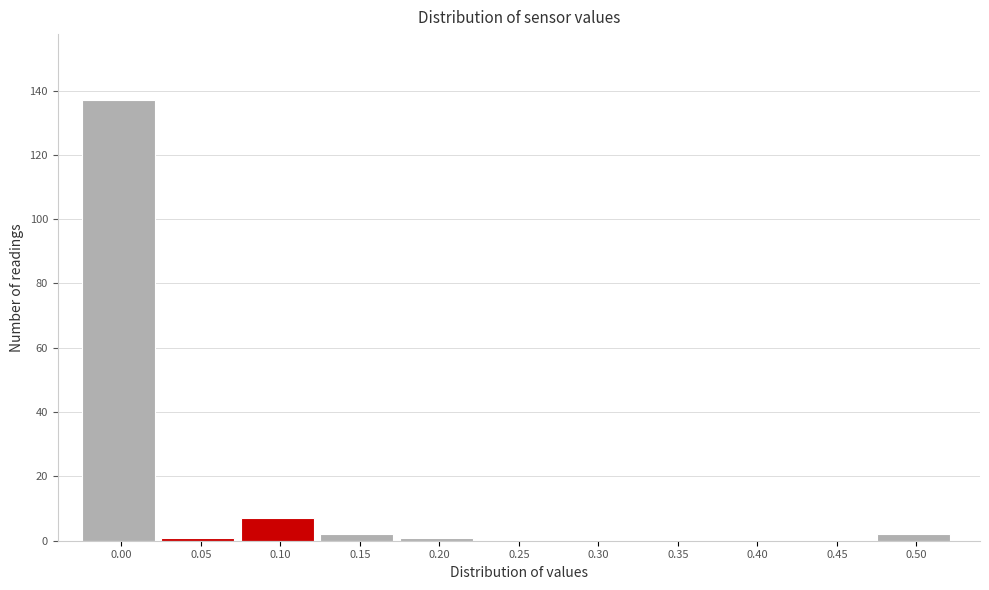

Reading left to right, extract all data points from this chart.

0.00=137	0.05=1	0.10=7	0.15=2	0.20=1	0.25=0	0.30=0	0.35=0	0.40=0	0.45=0	0.50=2